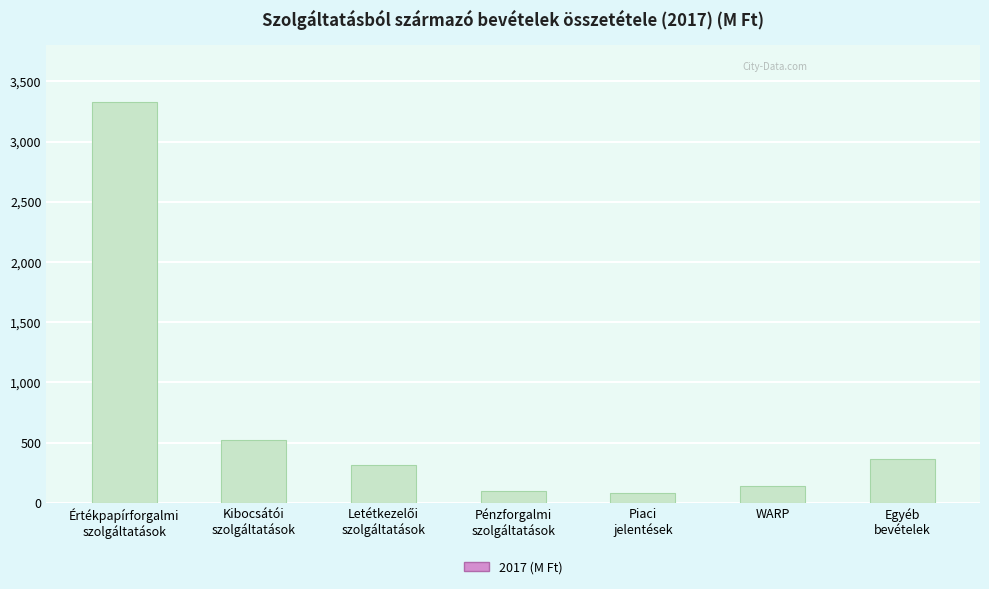

What is the greatest value displayed?

3331.4